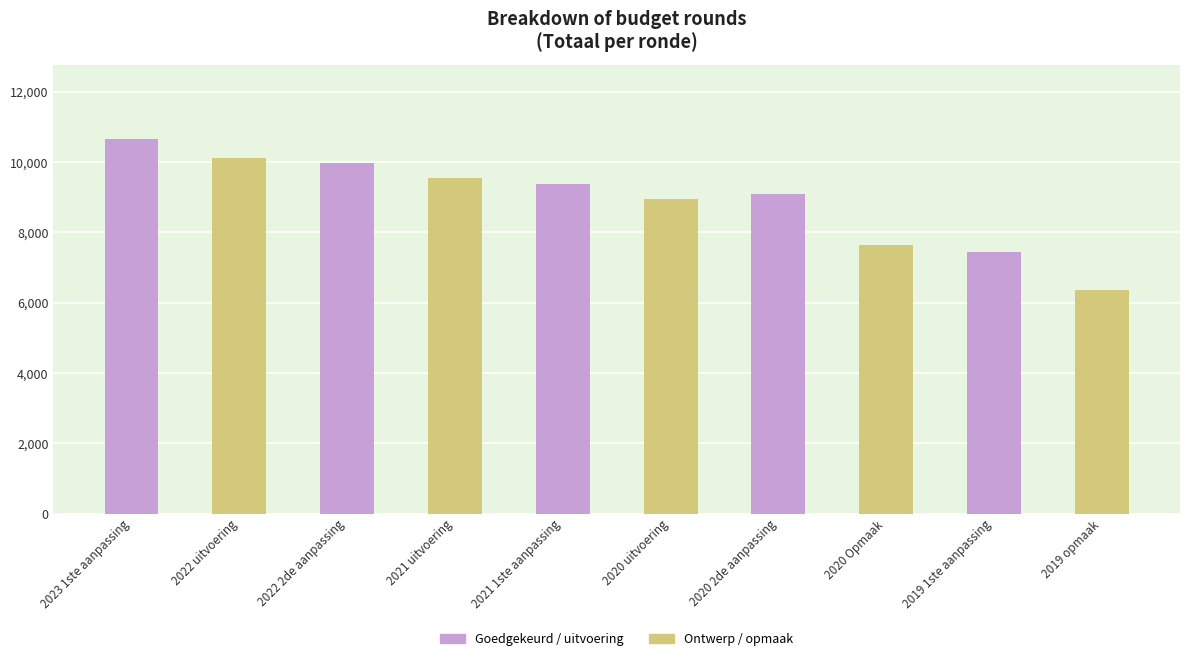

Which label corresponds to the smallest value in the chart?

2019 opmaak